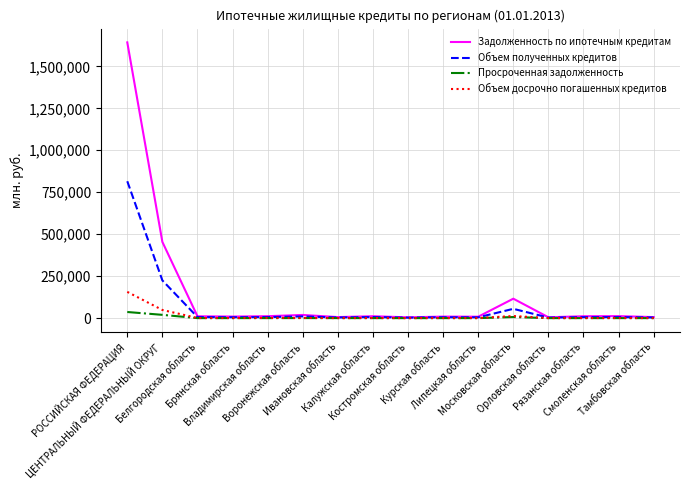

Which series has the largest range (max minus min)?

Задолженность по ипотечным кредитам